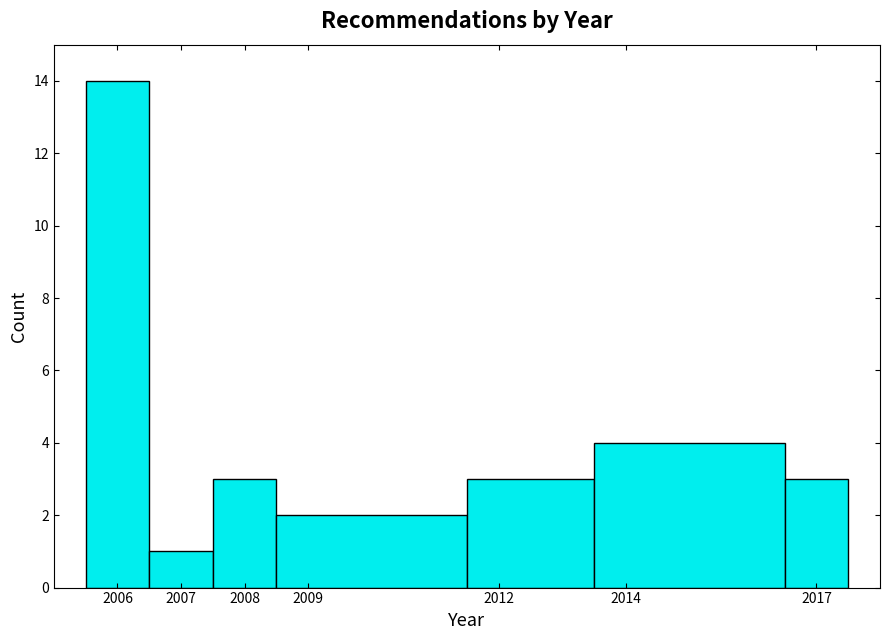

Reading left to right, transcribe this chart: for each bar, give the range it covers on the x-axis and its height. The values are not printed on the chart, so give them approximately, as read against the axis.

2005.5 to 2006.5: 14
2006.5 to 2007.5: 1
2007.5 to 2008.5: 3
2008.5 to 2011.5: 2
2011.5 to 2013.5: 3
2013.5 to 2016.5: 4
2016.5 to 2017.5: 3